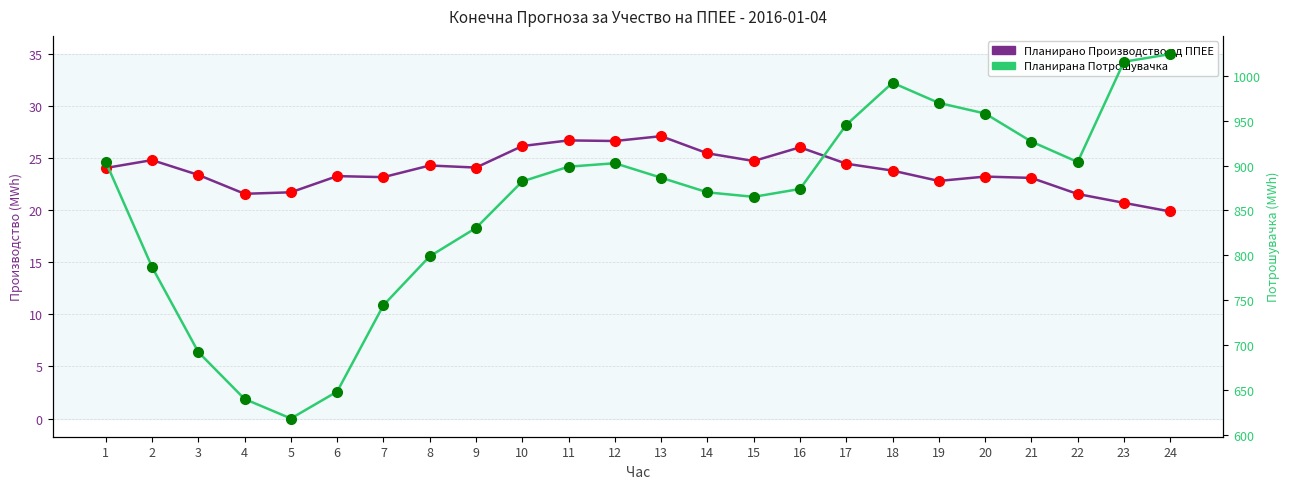

Count the number of data series in this chart.

2